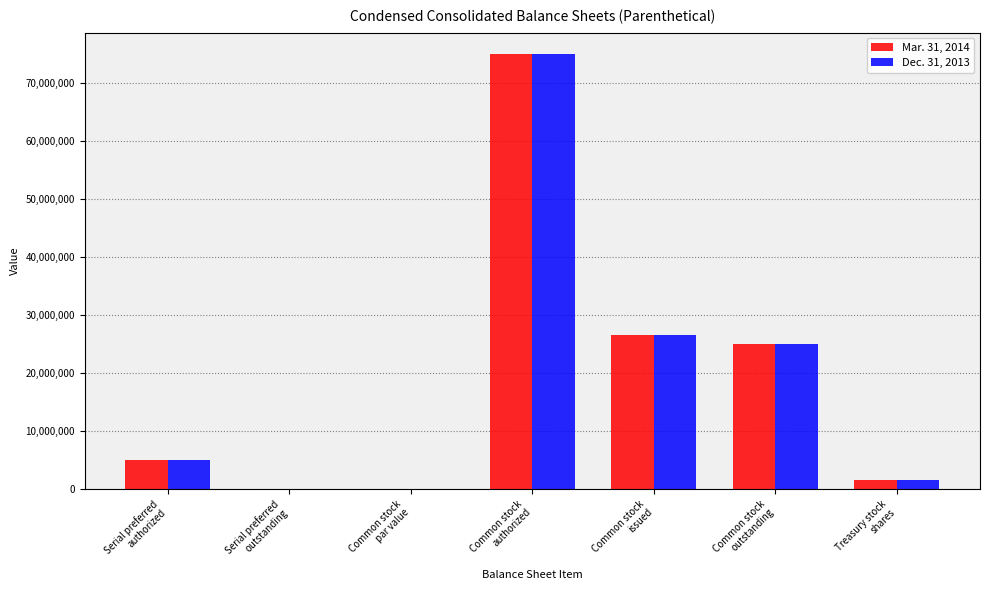

What is the sum of all Mar. 31, 2014 values?

133202000.0